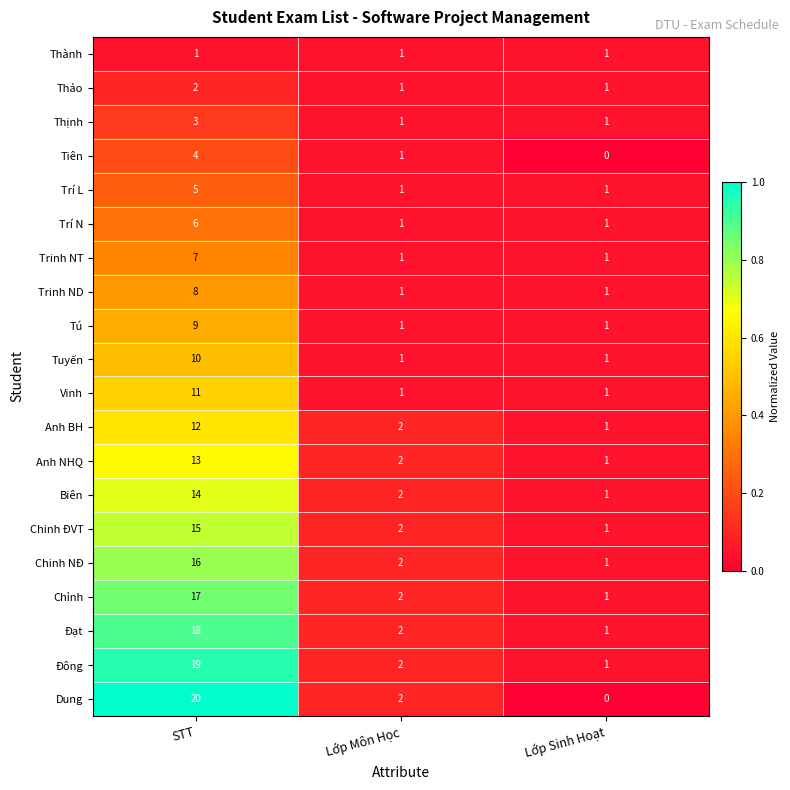

Which series has the largest range (max minus min)?

Dung